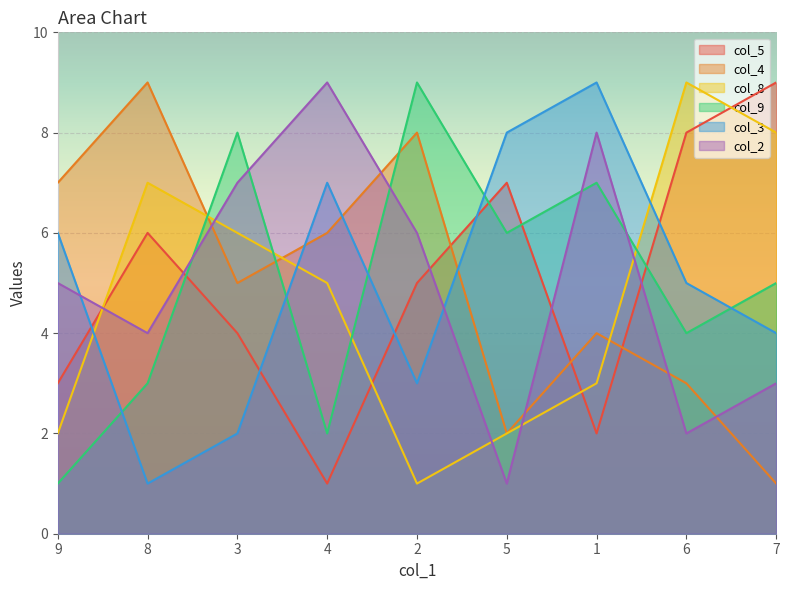

Which series has the largest total across all categories?

col_5